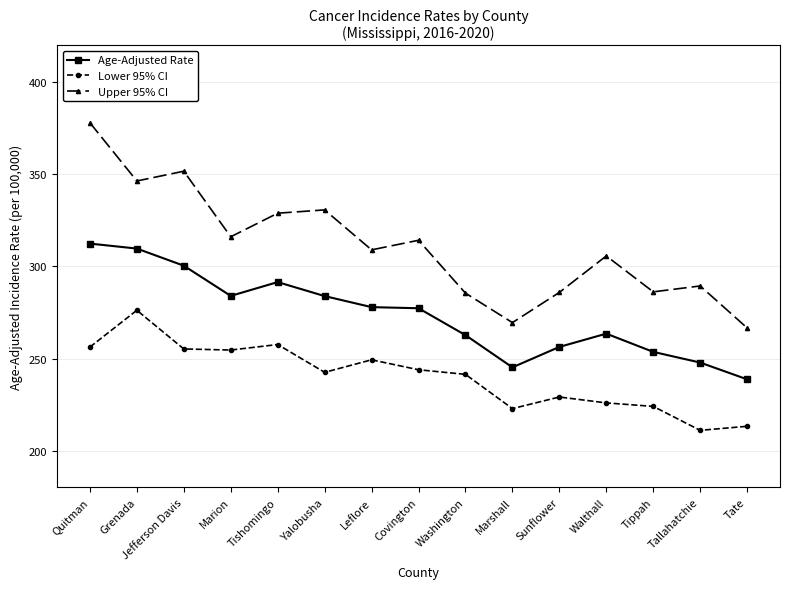

Rank the series at Tippah from highest to lowest value.

Upper 95% CI, Age-Adjusted Rate, Lower 95% CI